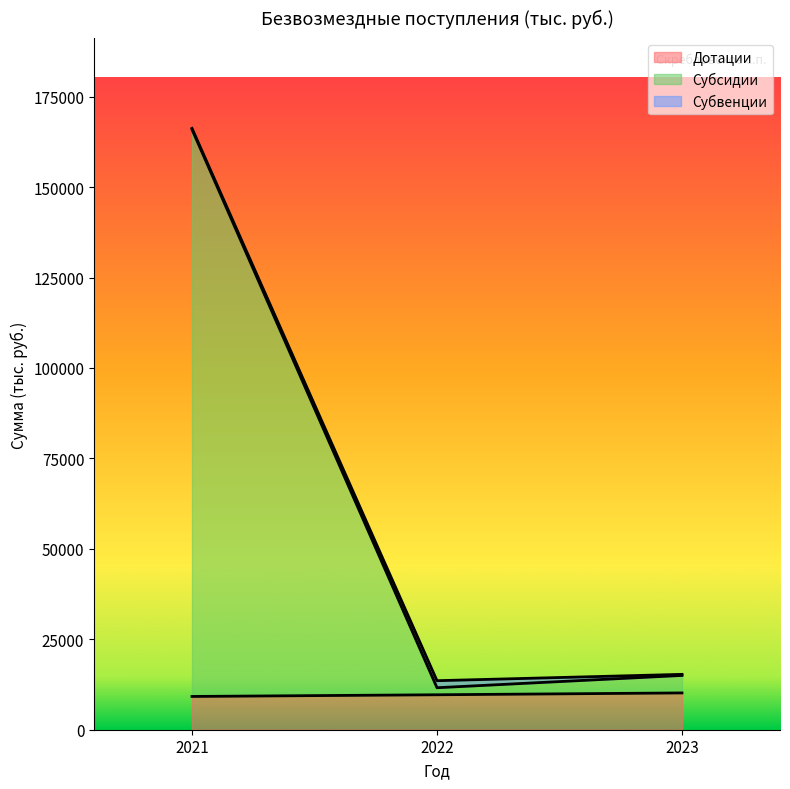

What is the total value across all series at 2021?

166247.0